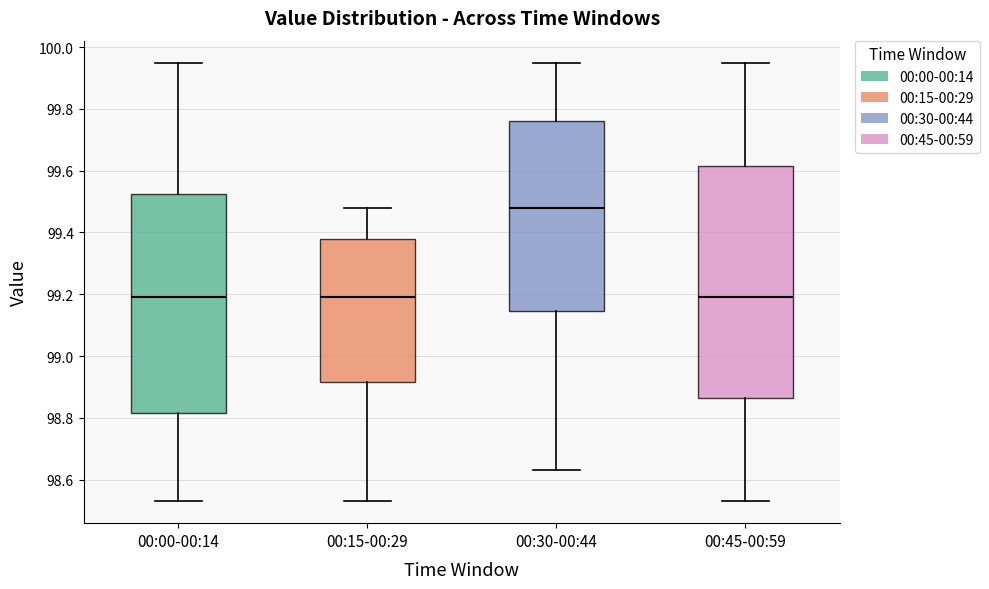

Comparing the boxes themselves (not the whiskers), which one is the tallest?

00:45-00:59